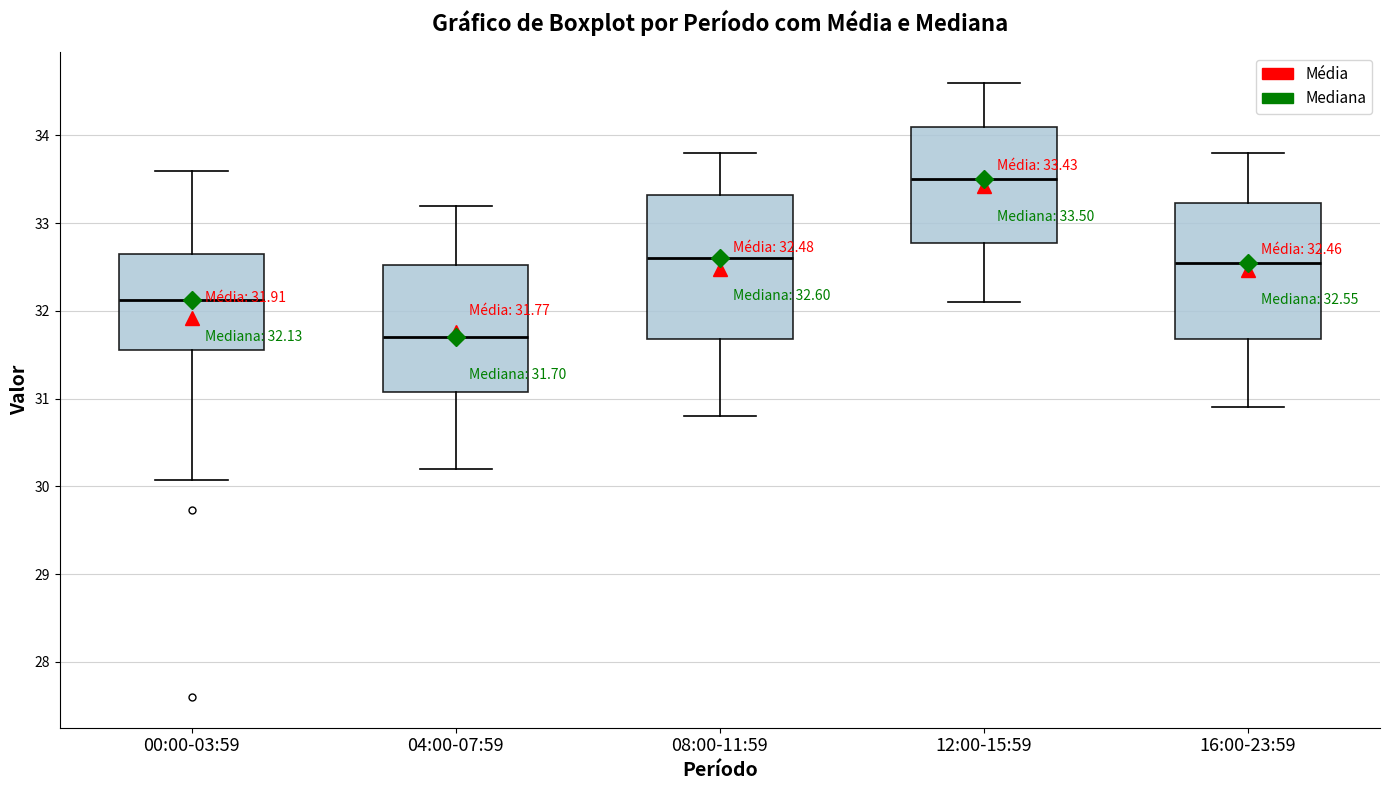

Which box's median line is the lowest?

04:00-07:59